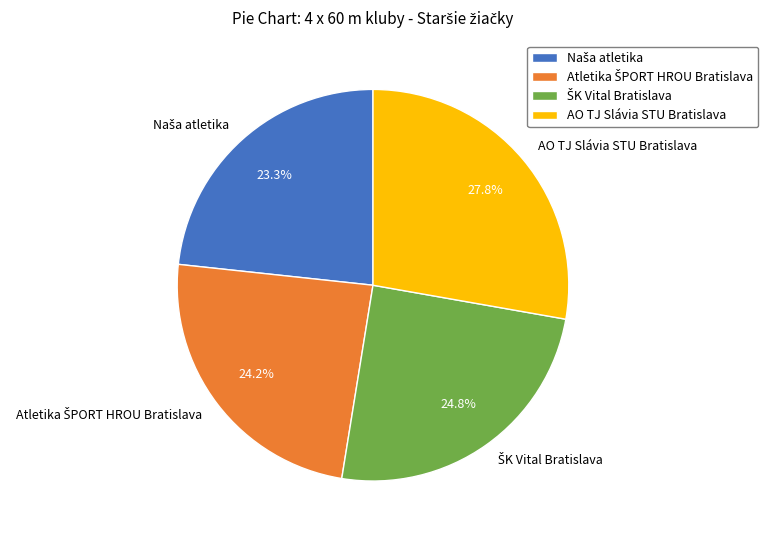

Does AO TJ Slávia STU Bratislava represent more than half of the total?

No